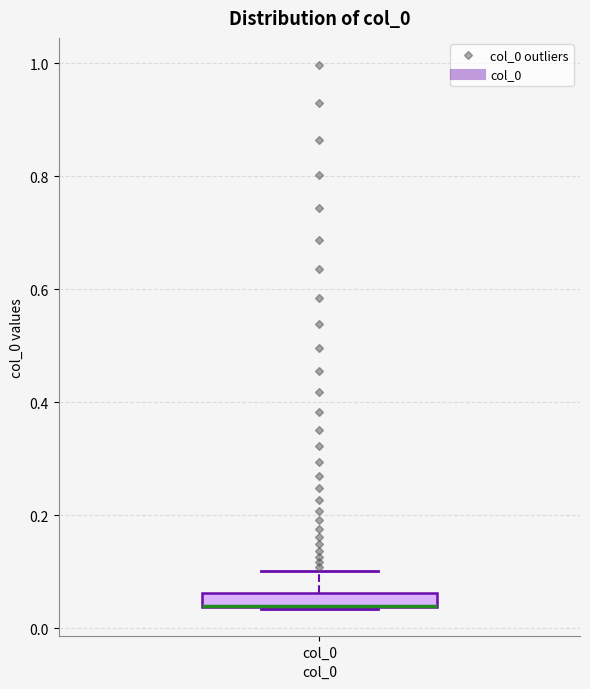

Where does the upper whisker of the box for col_0 end on the y-axis? The values are not printed on the chart, so give them approximately, as read against the axis.

0.10